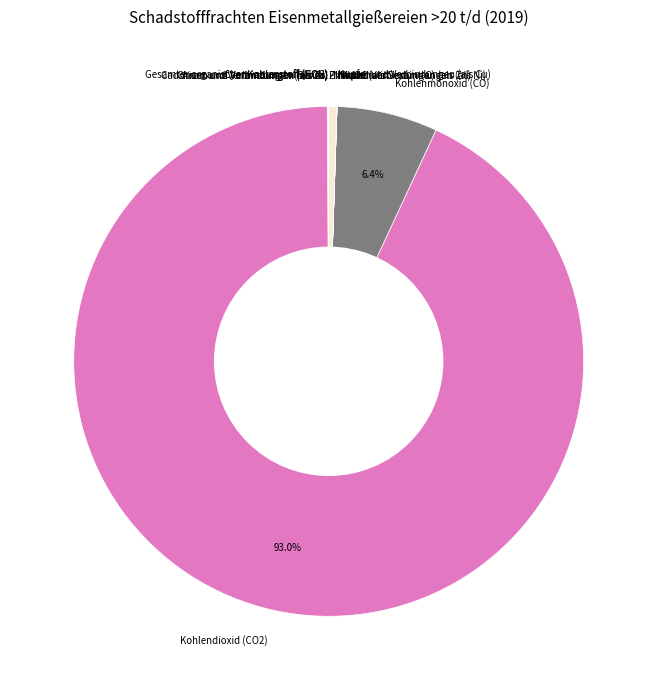

Does any single category account for the majority?

Yes